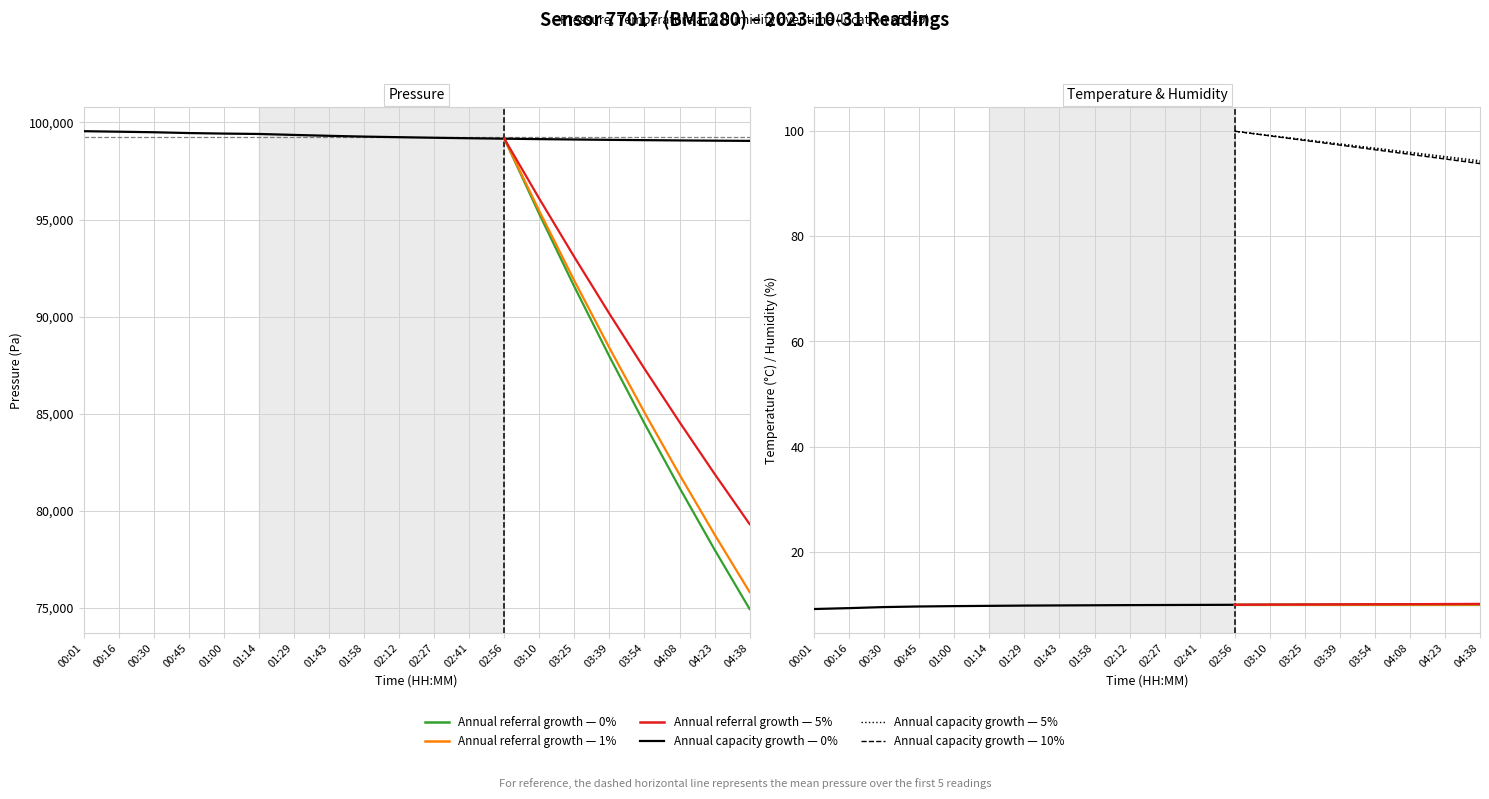

The temperature series shows 14.3 at 04:23. True or false?

False